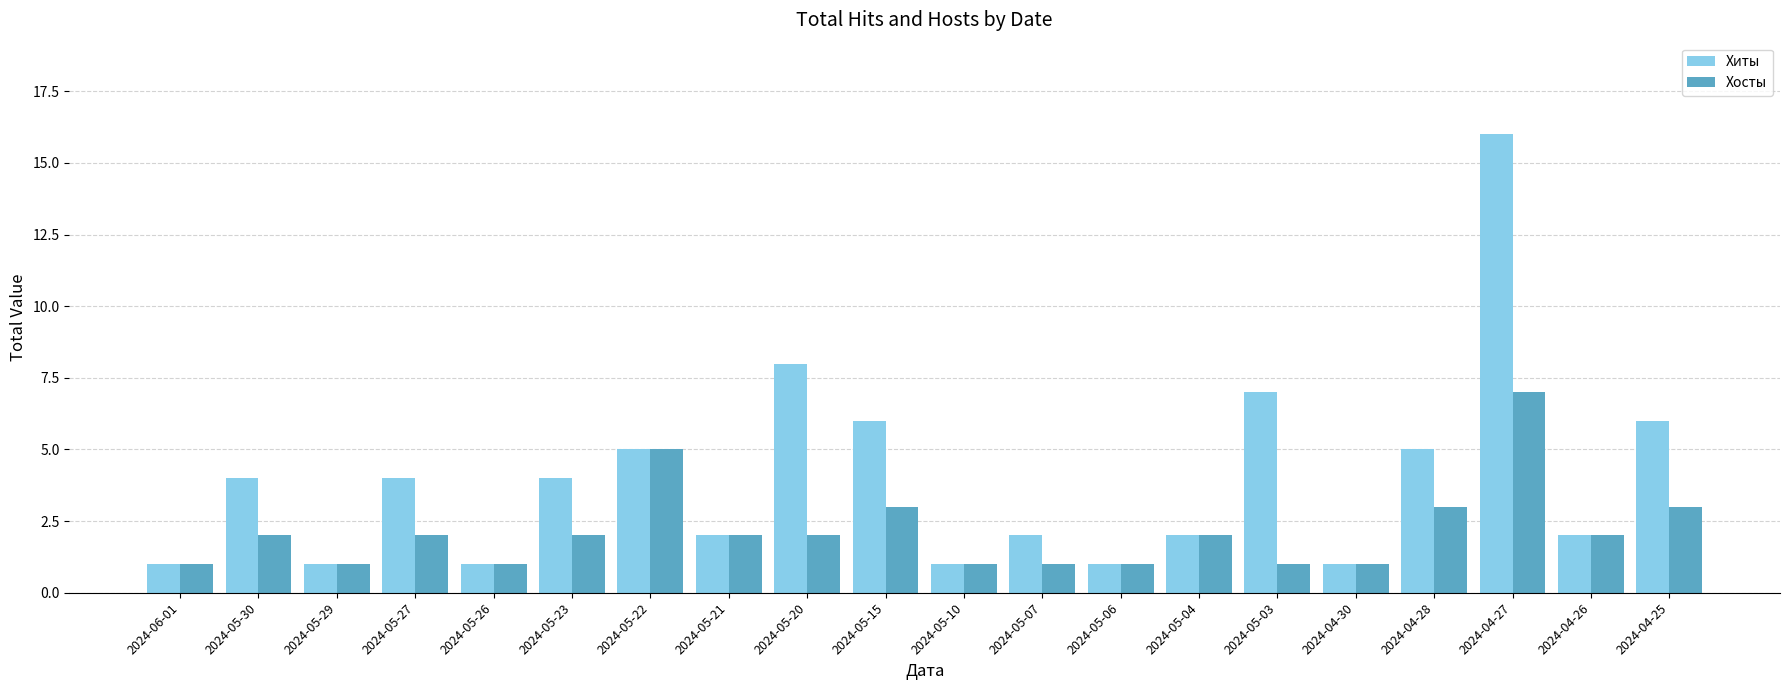

What position from the right is 2024-05-04?

7